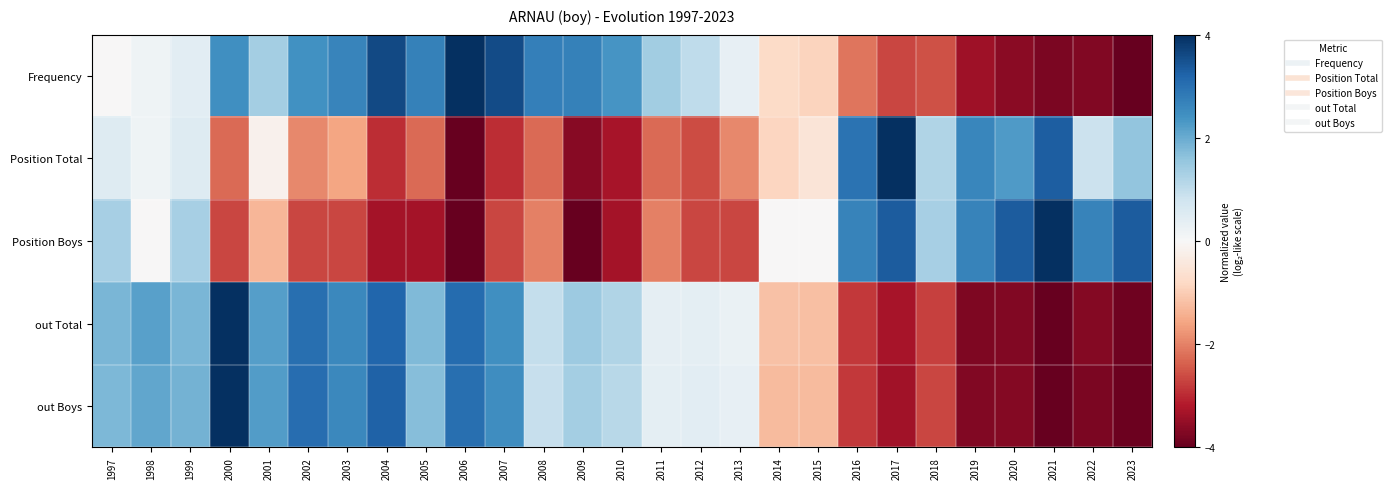

Which series has the widest spread of values?

out Boys